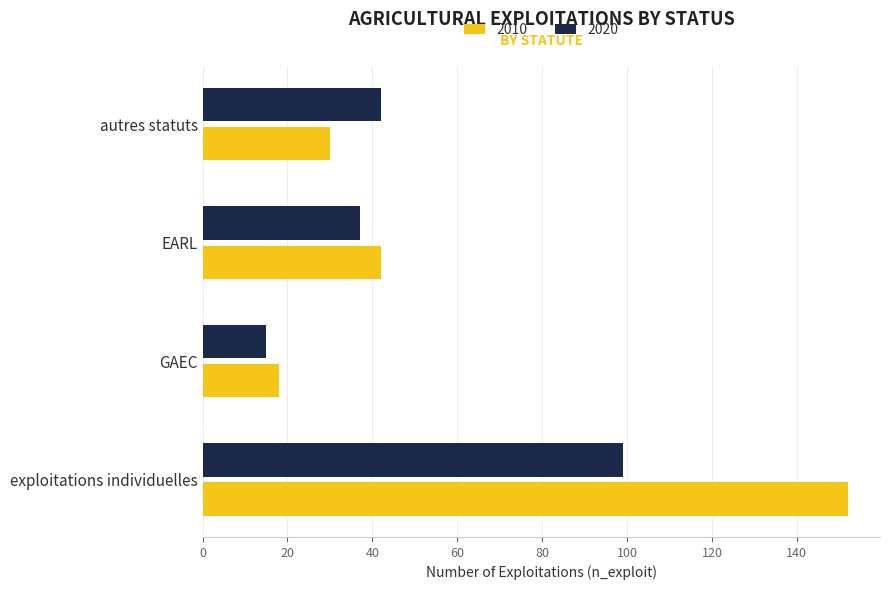

Which category has the lowest value across all series?

GAEC